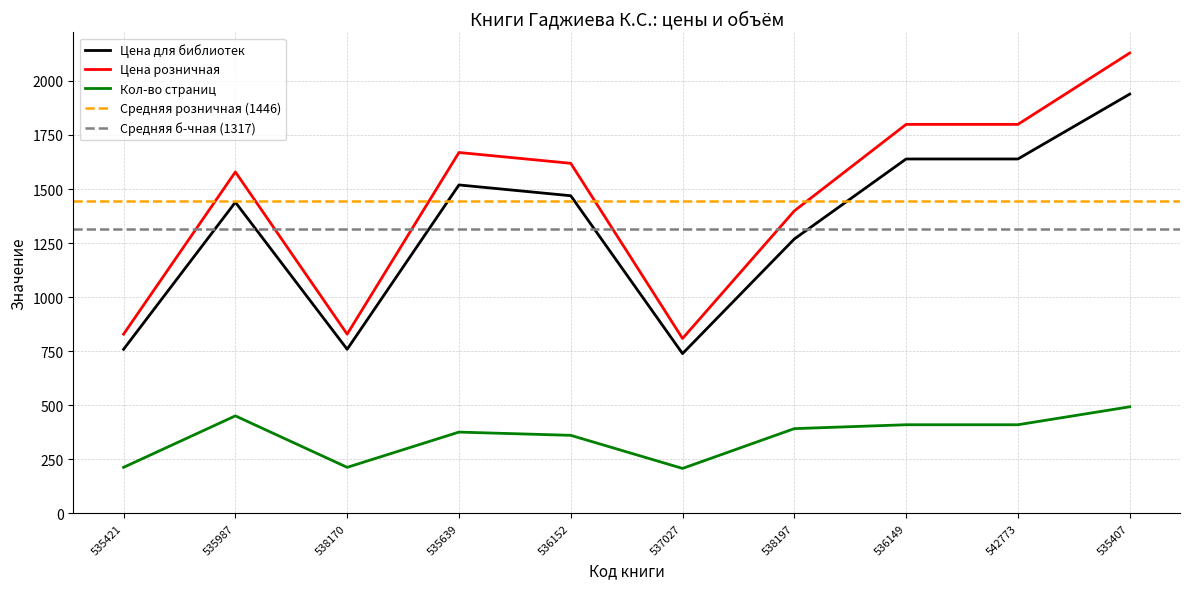

What is the label of the 6th point from the left?

537027